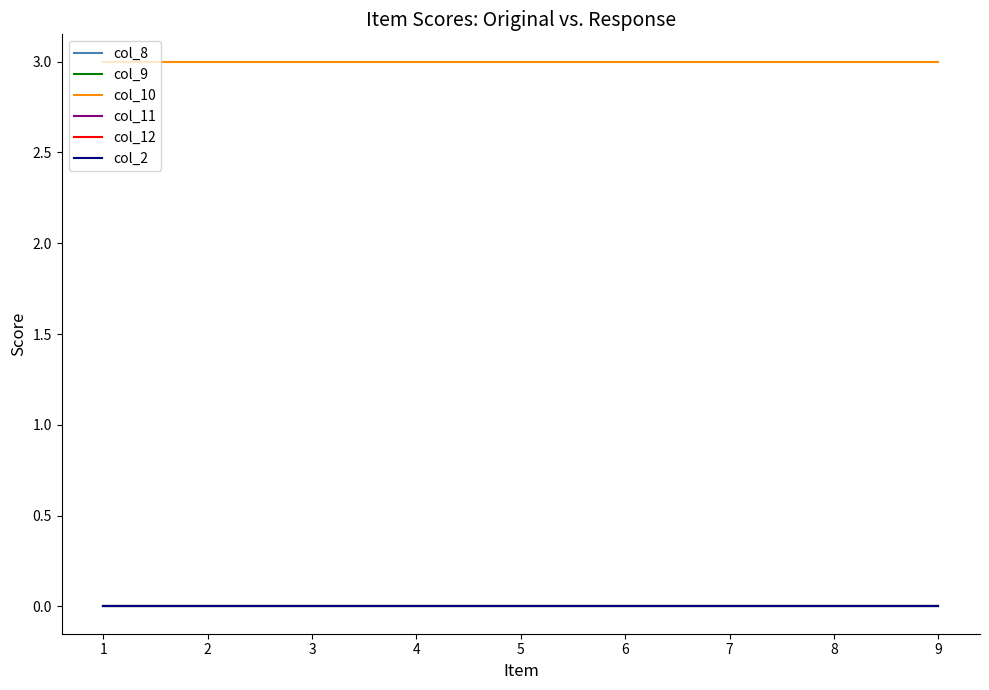

List the series in order of their peak value, highest first.

col_10, col_8, col_9, col_11, col_12, col_2